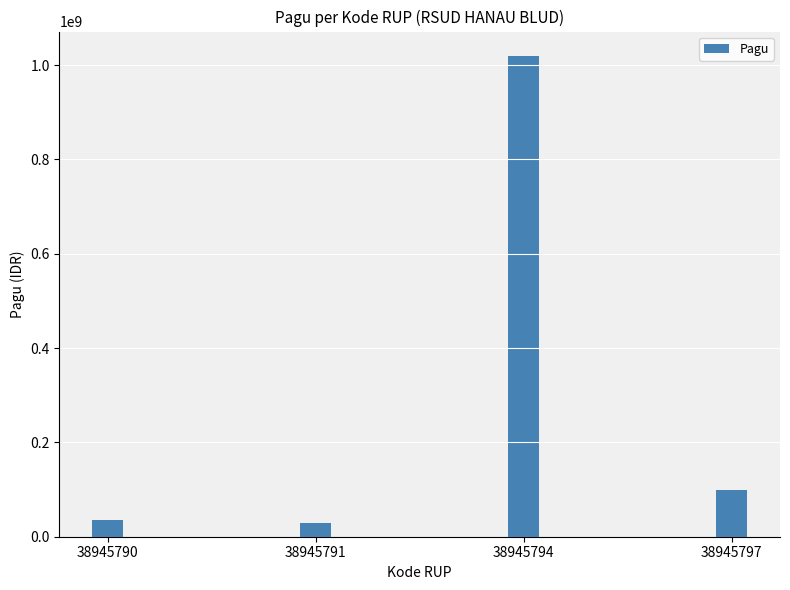

What is the sum of all values?

1186000000